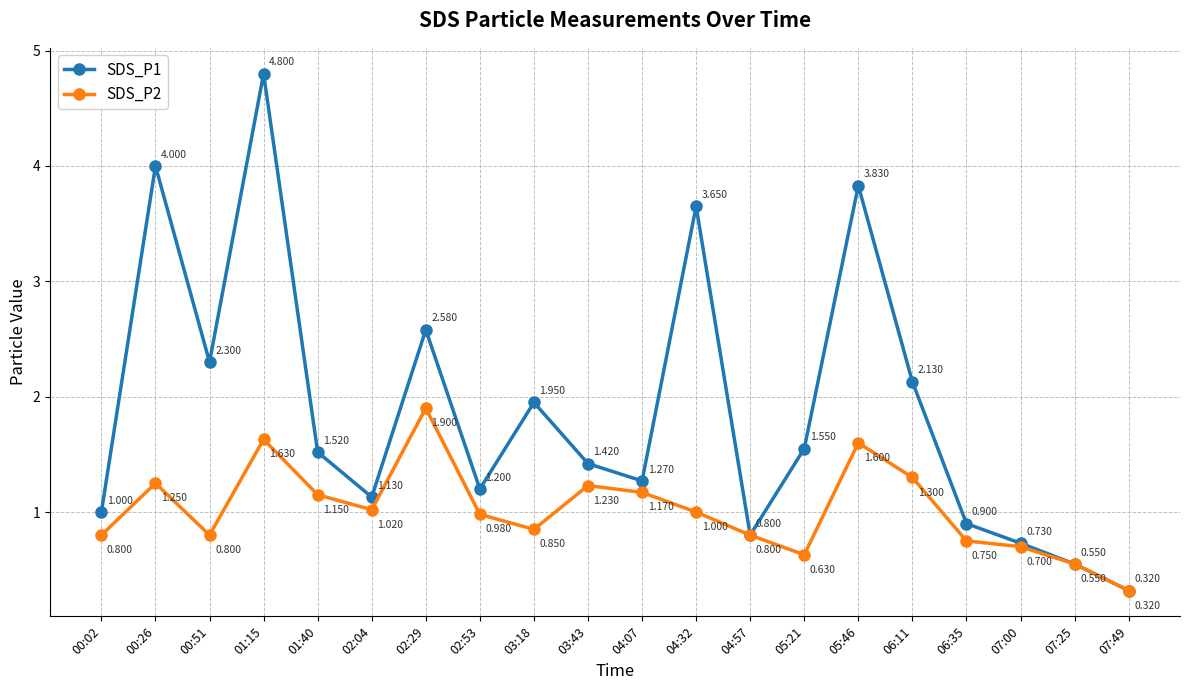

Where is SDS_P2 nearest to the value 1?

04:32